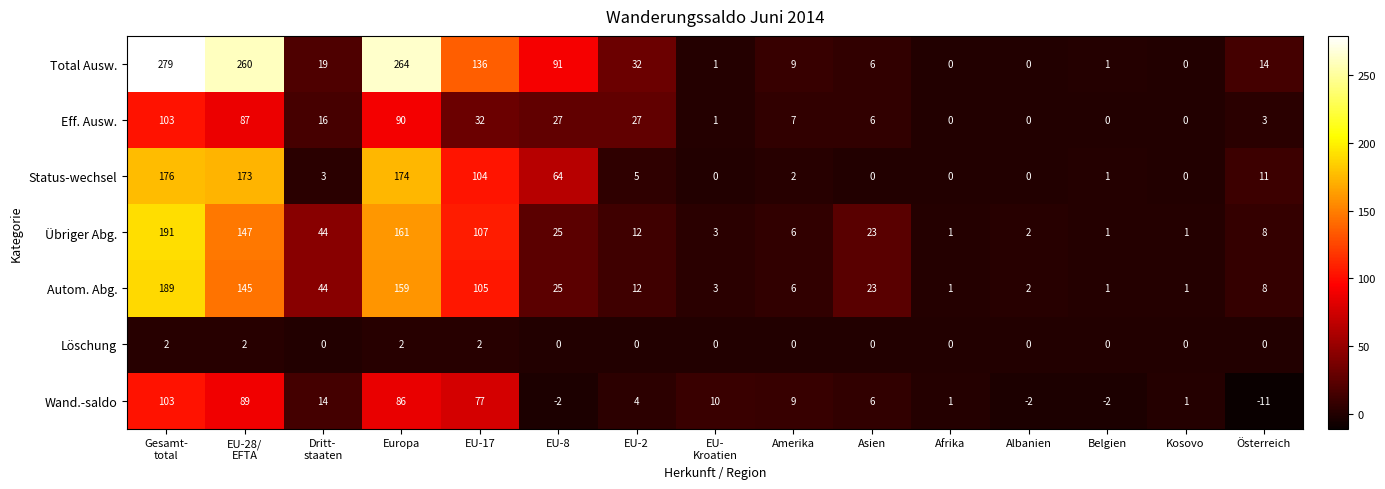

What is the maximum value shown in the chart?

279